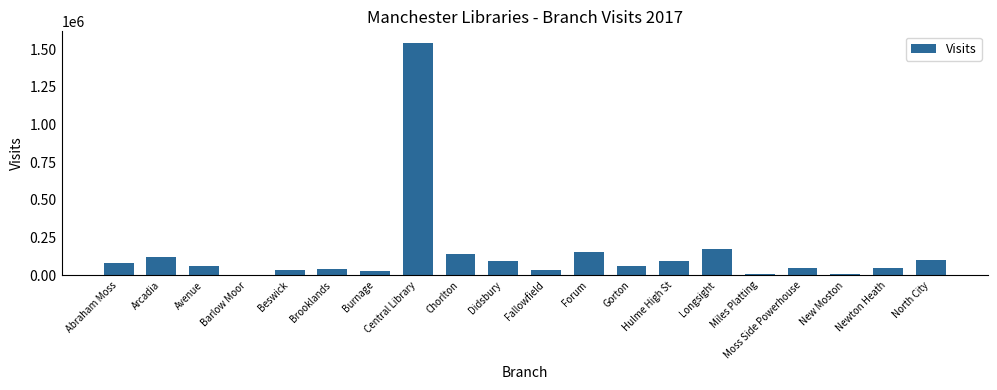

Between North City and Avenue, which is larger?

North City